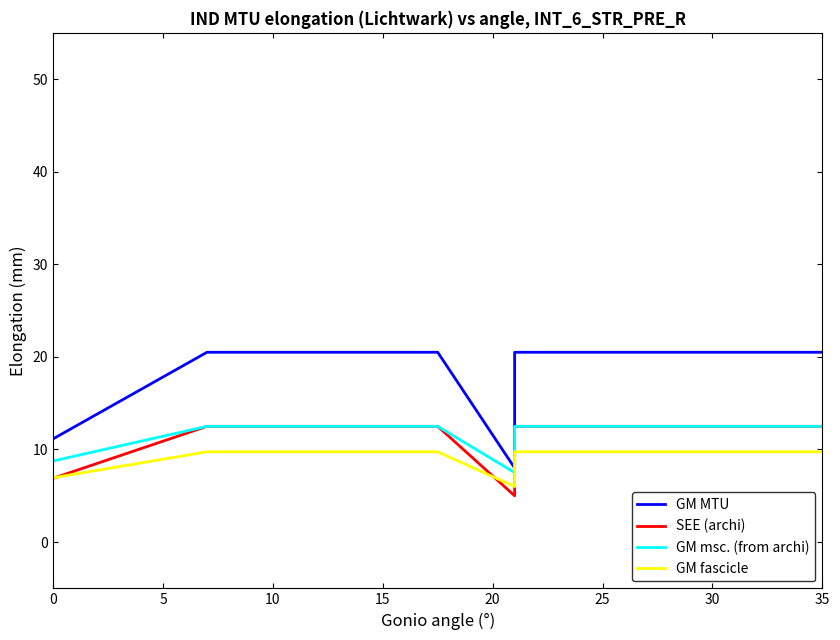

Rank the series at 20 from lowest to highest value.

GM fascicle, SEE (archi), GM msc. (from archi), GM MTU